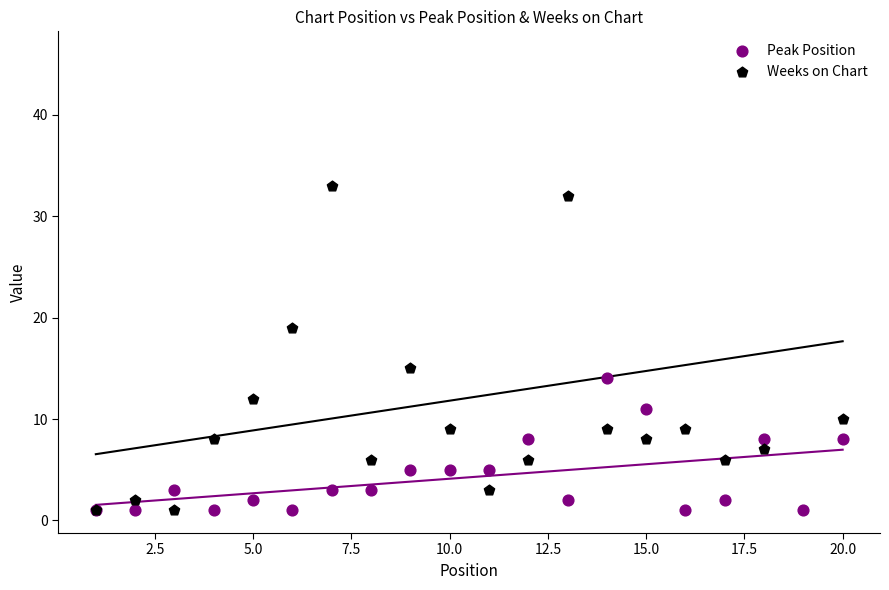

Which series reaches the maximum Y coordinate?

Weeks on Chart